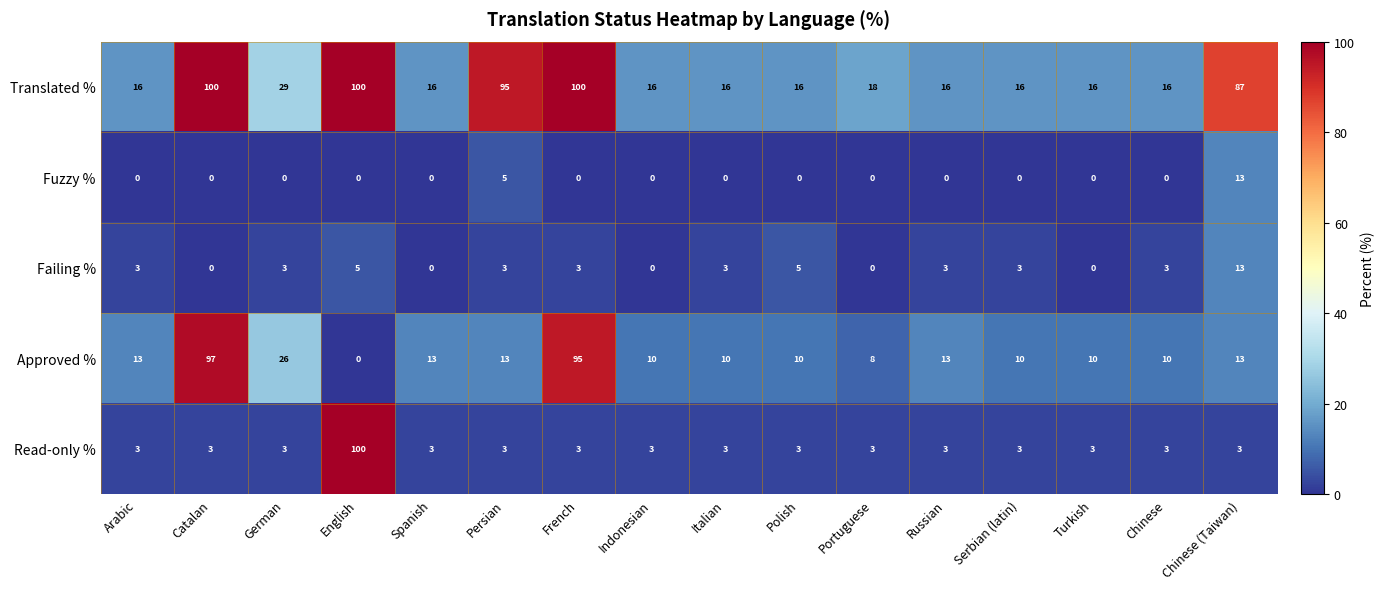

What is the maximum value for Read-only %?

100